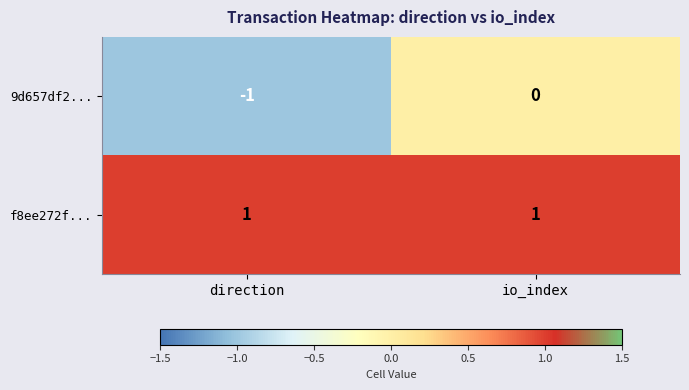

What is the smallest value displayed?

-1